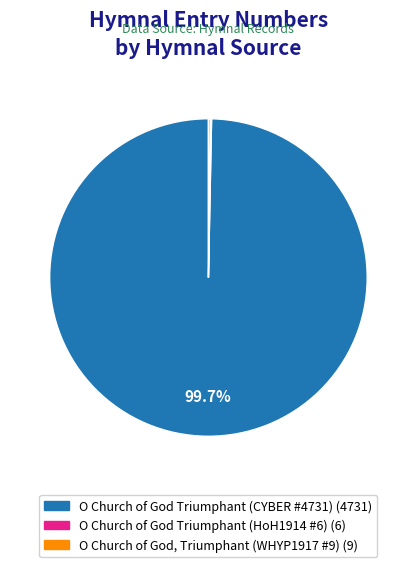

True or false: O Church of God Triumphant (CYBER #4731) accounts for 100% of the total.

True